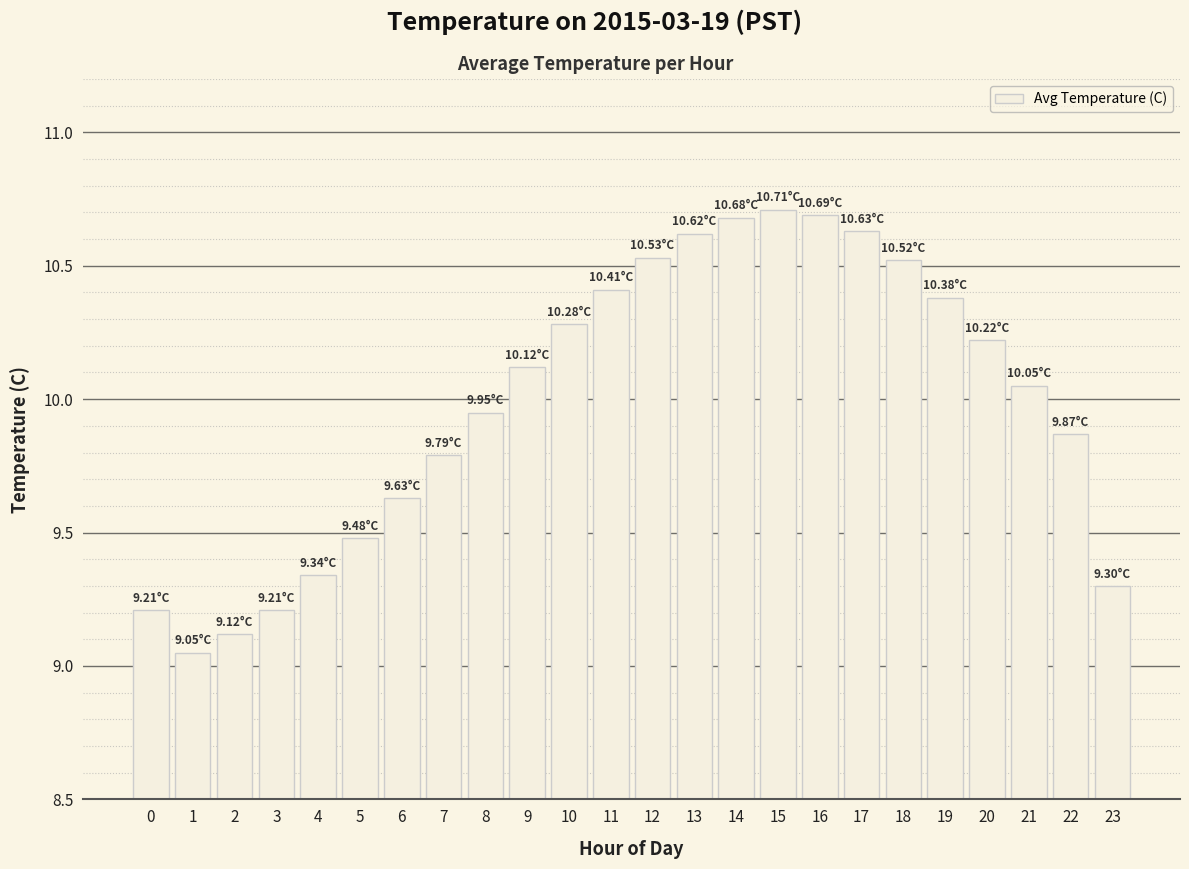

How many data points are less than 10?

11